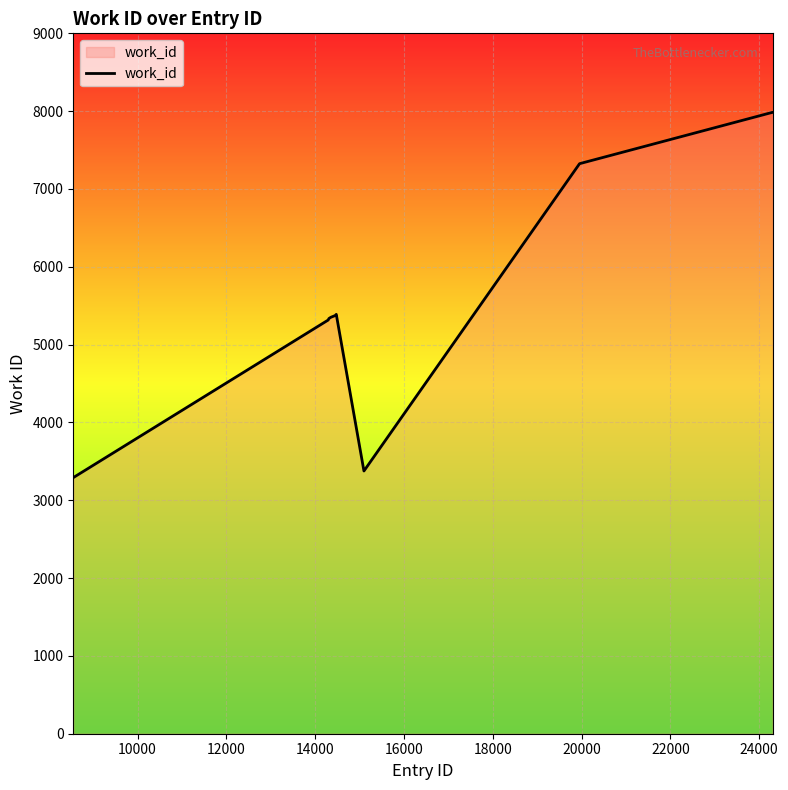

What is the difference between the maximum and minimum values?

4693